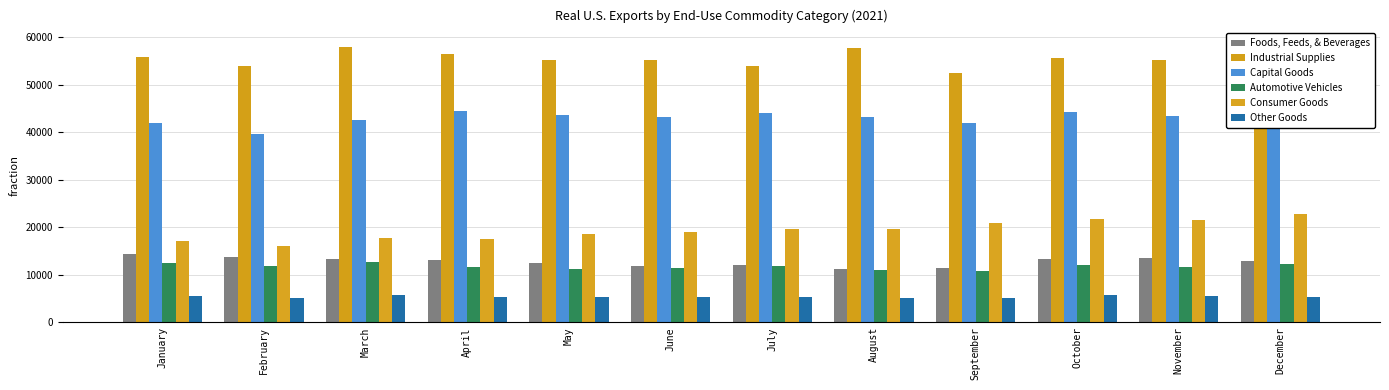

Reading left to right, extract all data points from this chart.

Foods, Feeds, & Beverages: January=14465	February=13803	March=13412	April=13203	May=12560	June=11862	July=12075	August=11211	September=11375	October=13392	November=13510	December=12816
Industrial Supplies: January=55798	February=53991	March=58039	April=56406	May=55209	June=55318	July=53868	August=57748	September=52548	October=55662	November=55272	December=58885
Capital Goods: January=41934	February=39540	March=42690	April=44480	May=43678	June=43276	July=44025	August=43212	September=42047	October=44355	November=43465	December=44146
Automotive Vehicles: January=12415	February=11771	March=12600	April=11643	May=11285	June=11465	July=11790	August=11016	September=10704	October=11955	November=11703	December=12304
Consumer Goods: January=17040	February=16072	March=17666	April=17444	May=18493	June=18909	July=19627	August=19695	September=20949	October=21662	November=21429	December=22701
Other Goods: January=5575	February=5110	March=5724	April=5356	May=5307	June=5359	July=5377	August=5075	September=5052	October=5838	November=5519	December=5293